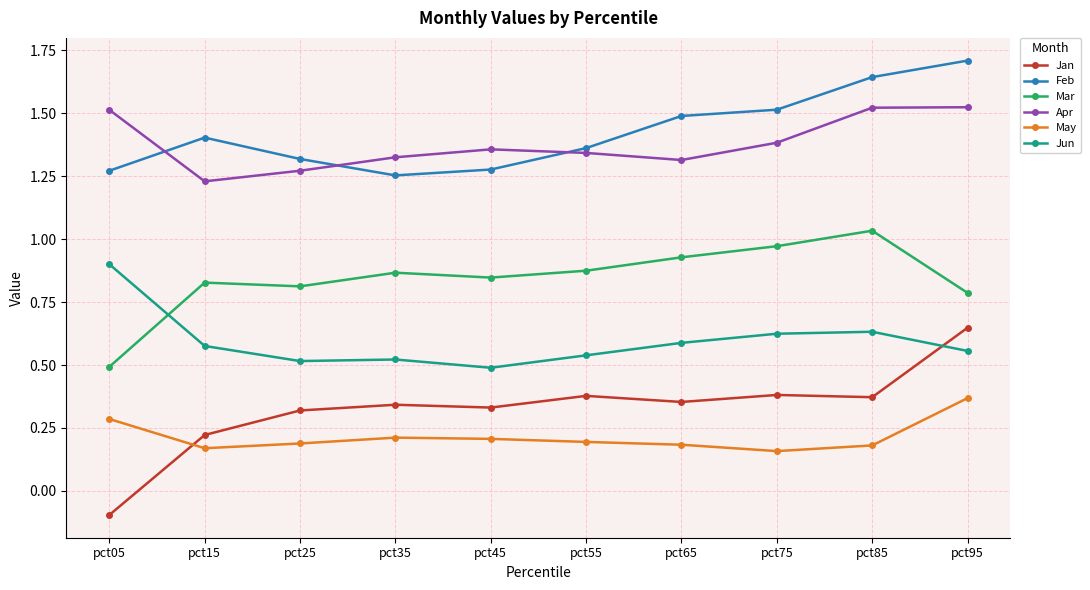

How many lines are shown in the chart?

6